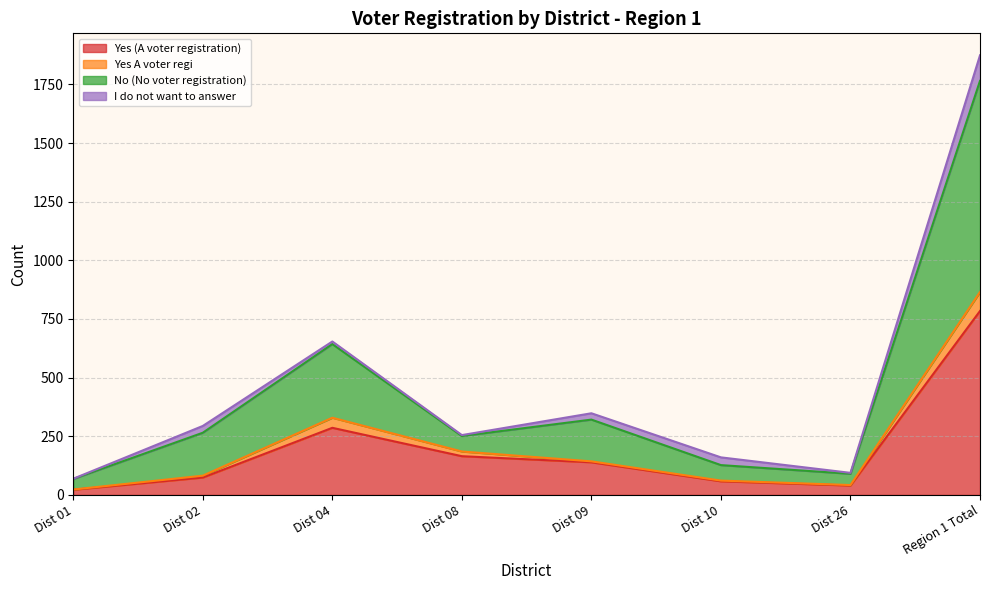

At which category does the chart reach its peak across all series?

Region 1 Total